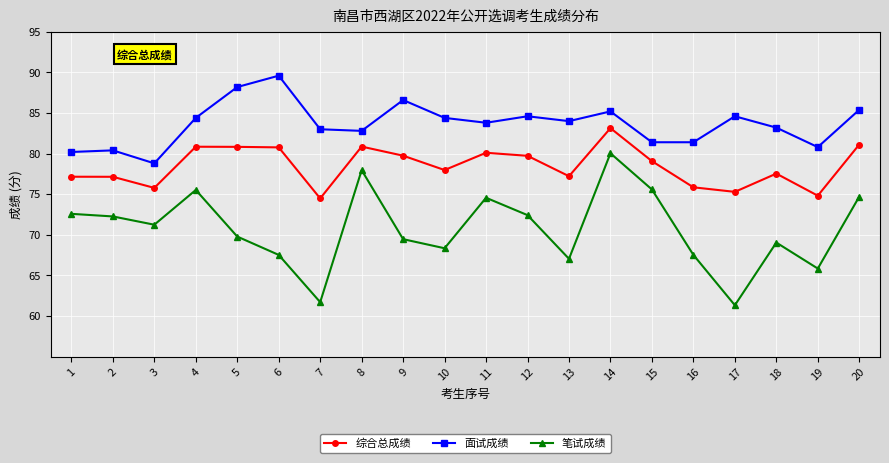

Which series changed the most between 1 and 13?

笔试成绩